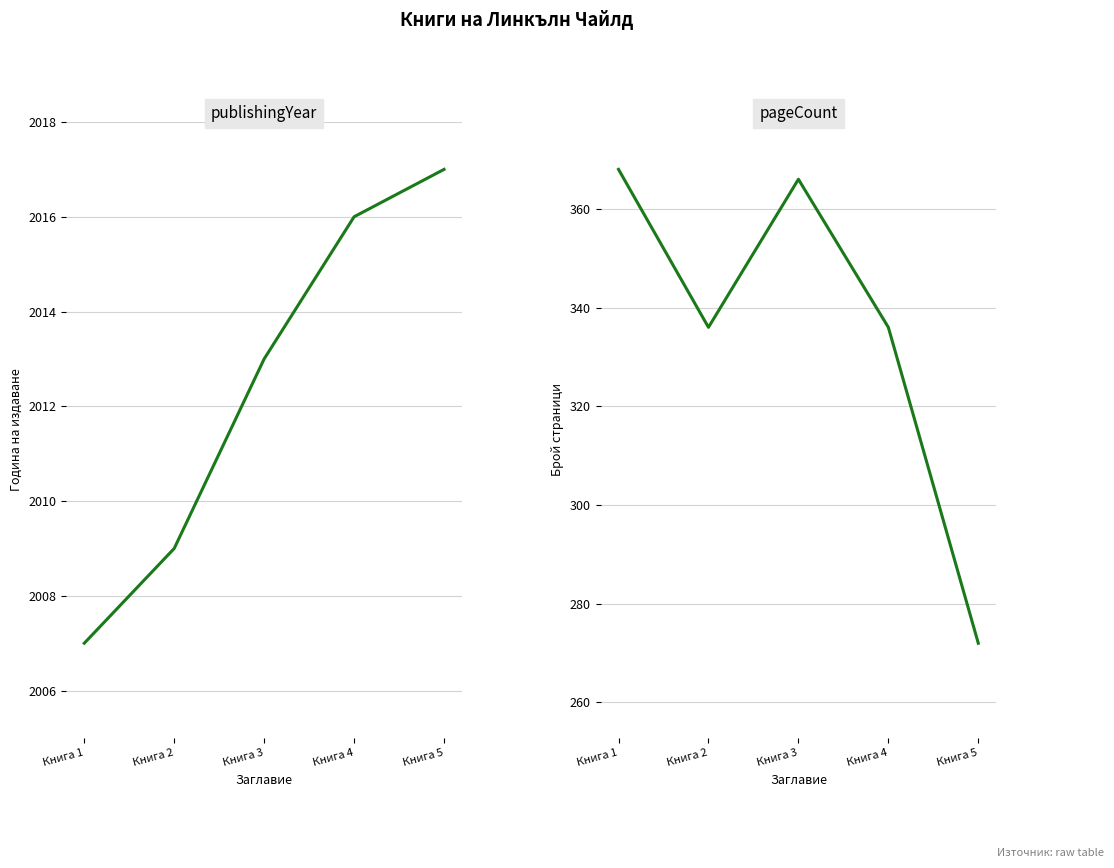

What is the total value across all series at Книга 5?

2289